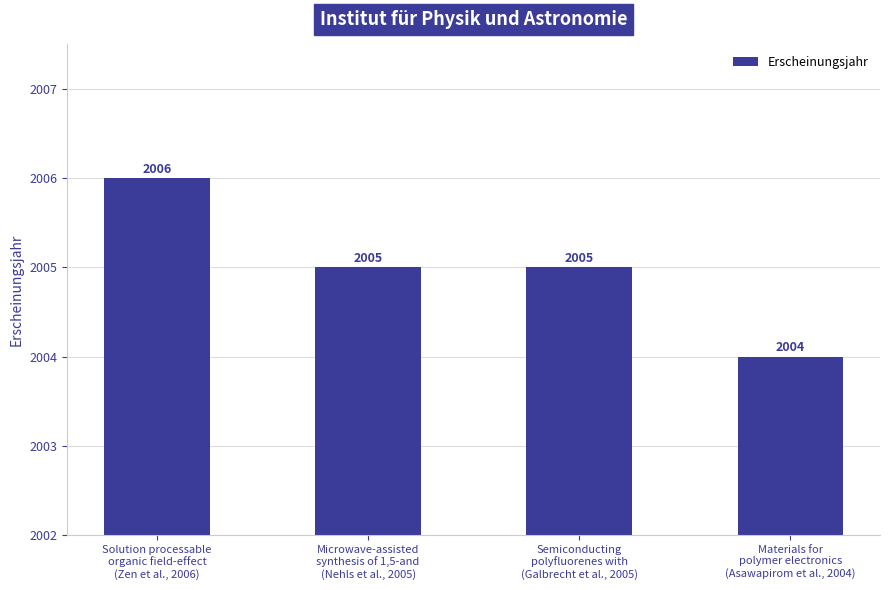

What is the label of the 3rd bar from the left?

Semiconducting
polyfluorenes with
(Galbrecht et al., 2005)